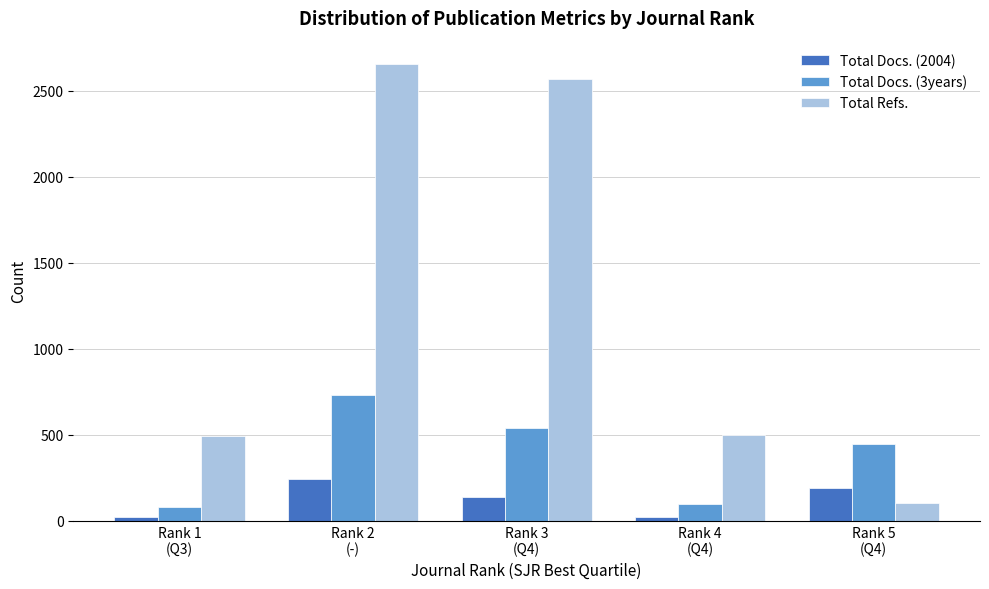

The value of Total Docs. (3years) at Rank 1
(Q3) is 77. True or false?

True